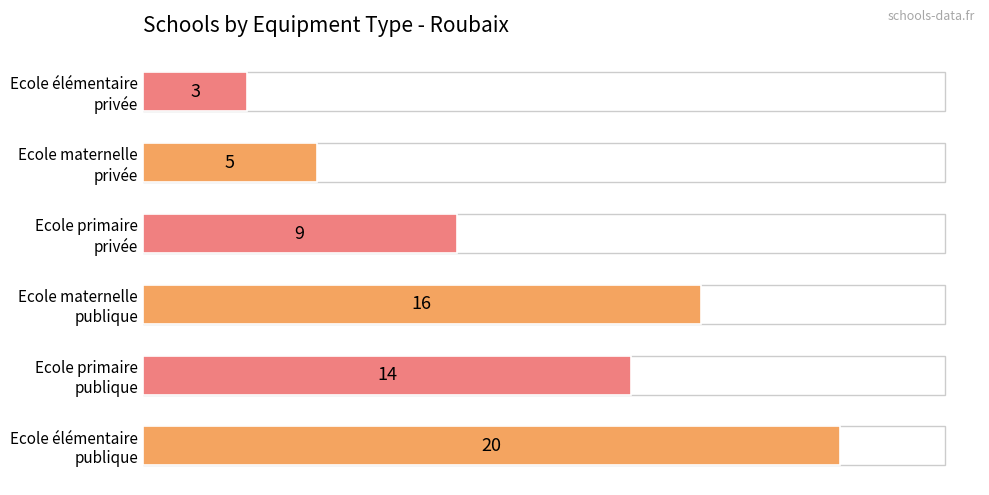

At which label is the value closest to 11?

Ecole primaire
privée